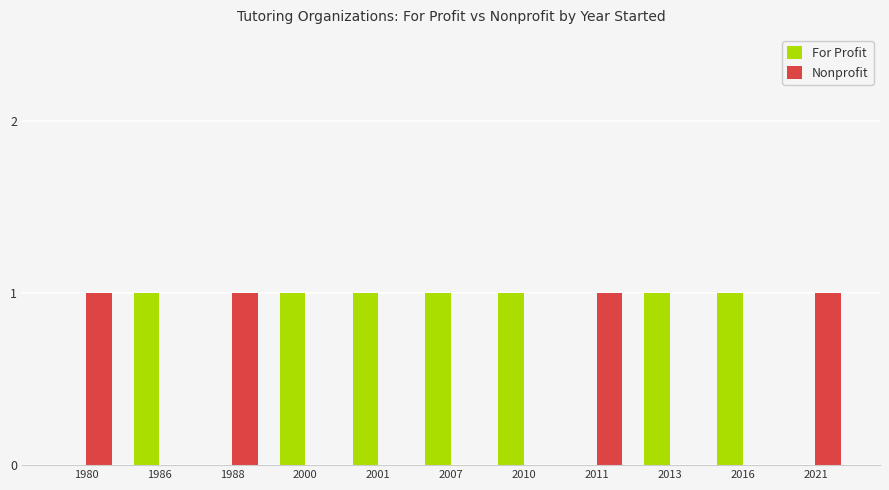

Reading right to left, list all the values displayed in this chart.

For Profit: 2021=0	2016=1	2013=1	2011=0	2010=1	2007=1	2001=1	2000=1	1988=0	1986=1	1980=0
Nonprofit: 2021=1	2016=0	2013=0	2011=1	2010=0	2007=0	2001=0	2000=0	1988=1	1986=0	1980=1